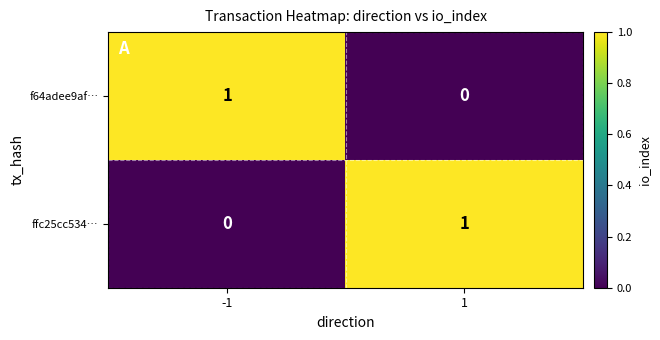

The value of f64adee9af… at -1 is 1. True or false?

True